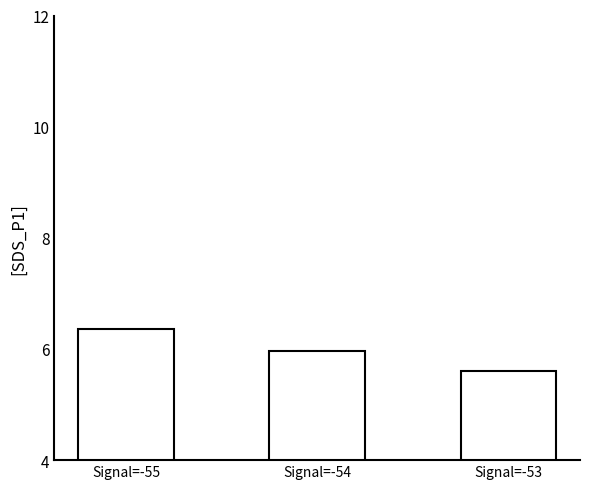

What is the value of the 2nd bar from the left?

6.0